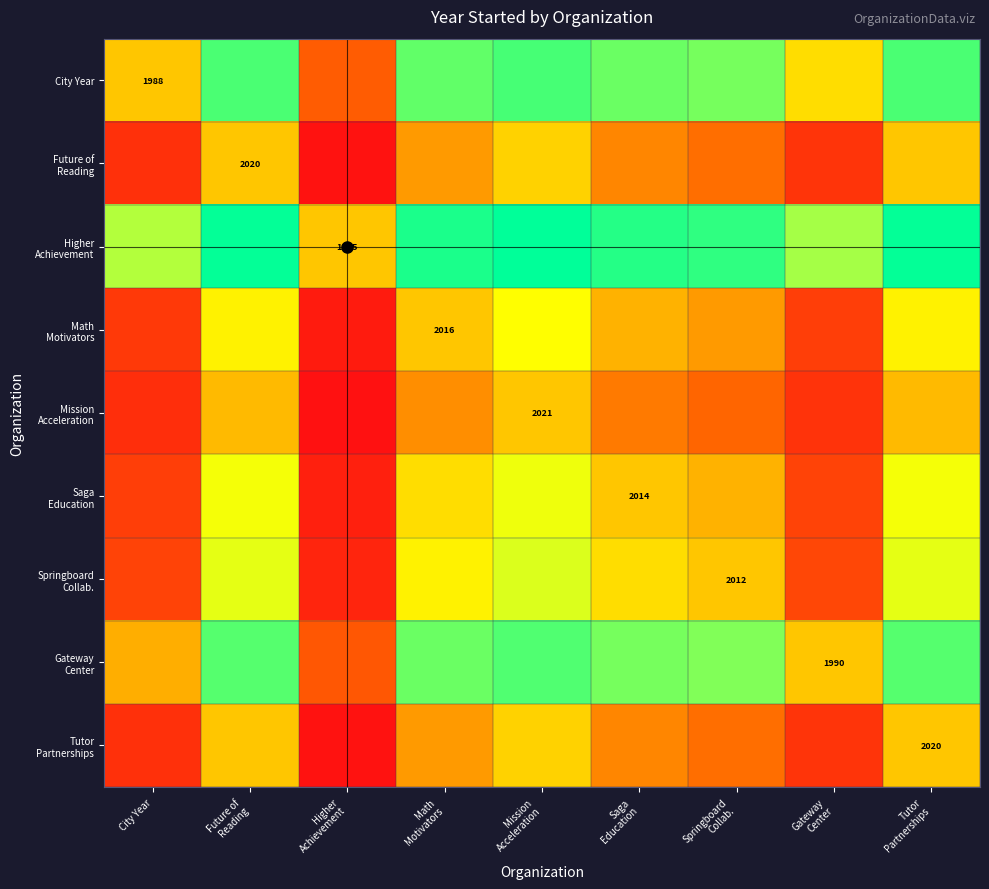

At Tutor Partnerships, list the series in order from largest to smallest.

Higher Achievement, City Year, Gateway Center, Springboard Collab., Saga Education, Math Motivators, Future of Reading, Tutor Partnerships, Mission Acceleration